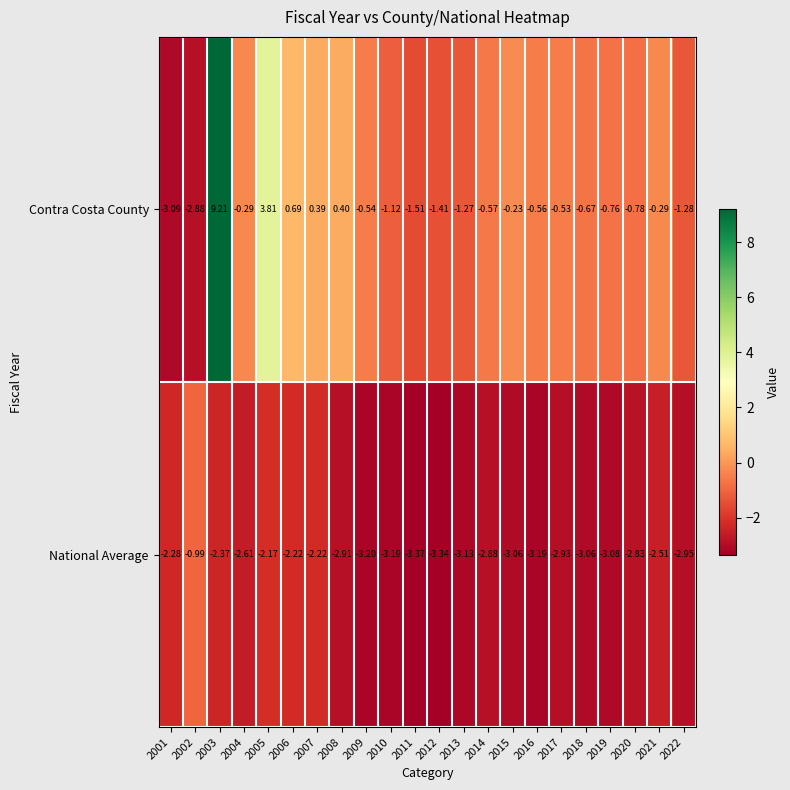

Rank the series by their average value, from lowest to highest.

National Average, Contra Costa County